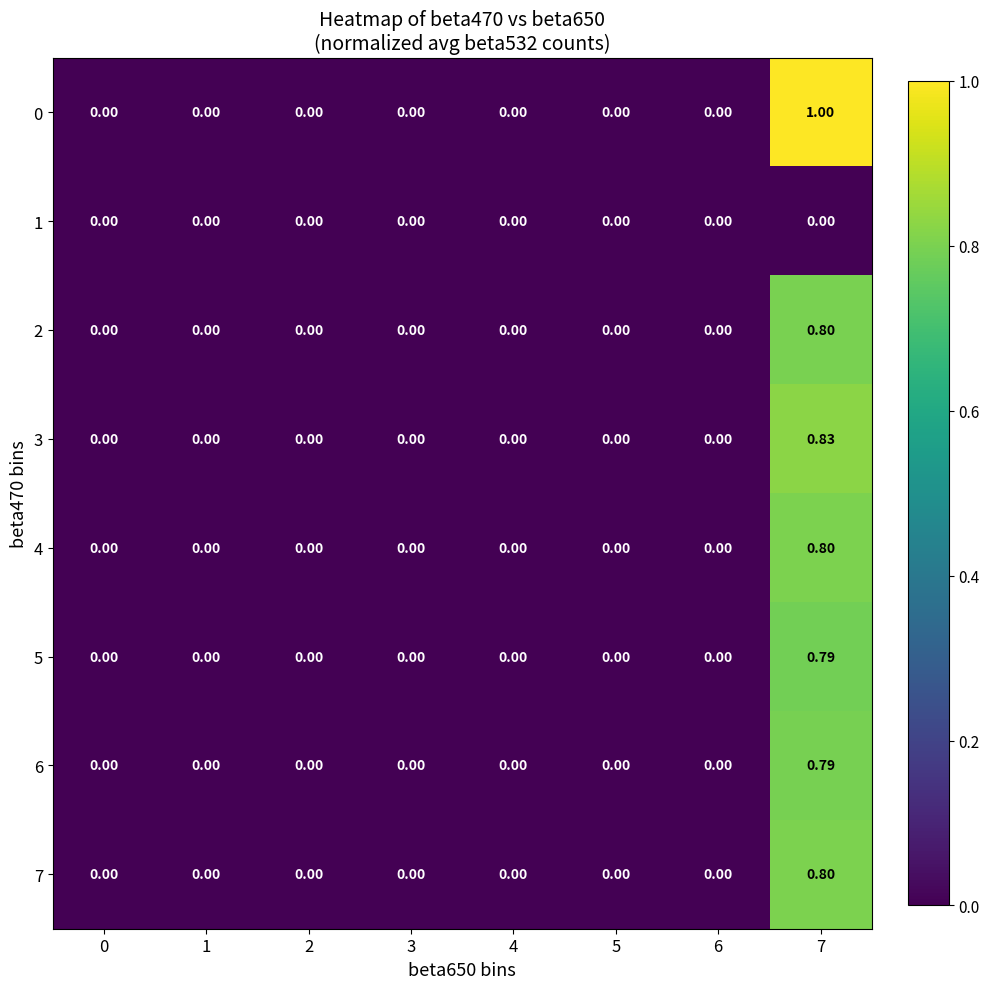

List the series in order of their peak value, lowest first.

1, 5, 6, 2, 7, 4, 3, 0